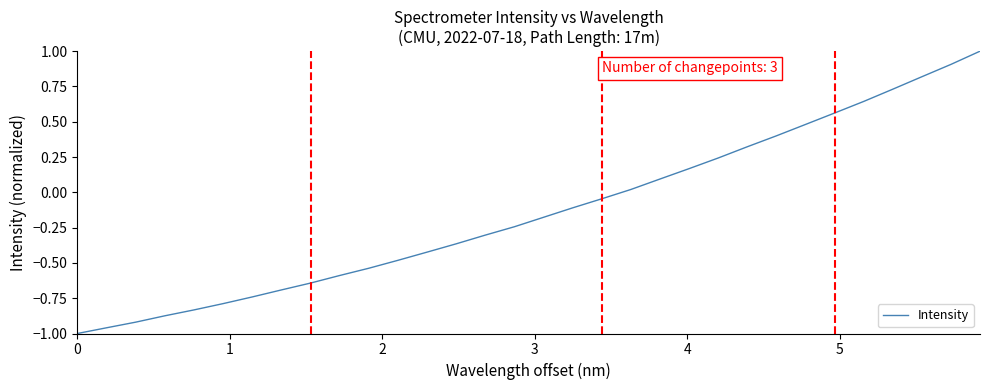

How many values are below zero?

19